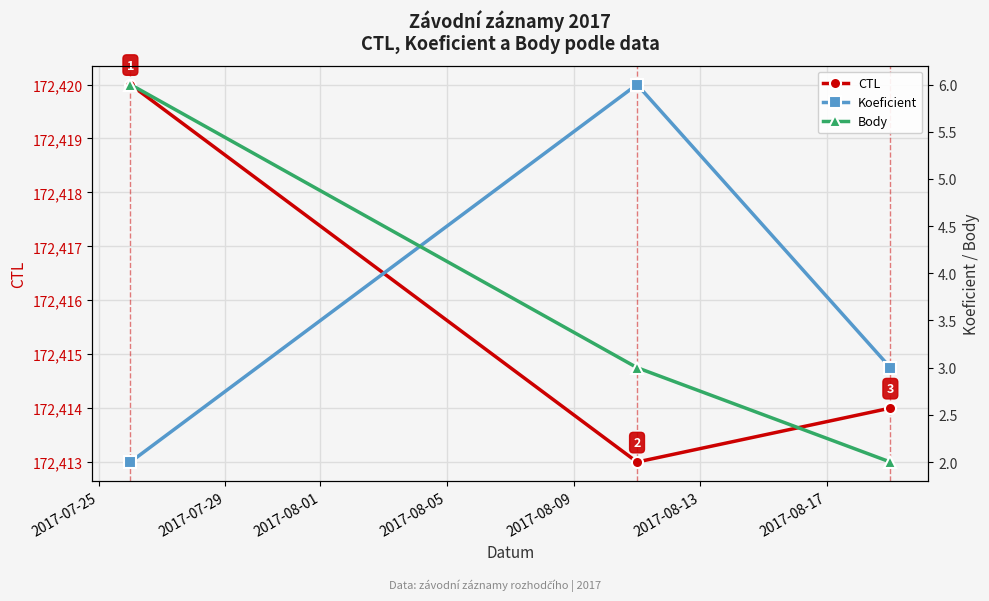

What is the difference between the maximum and minimum values in the CTL series?

7